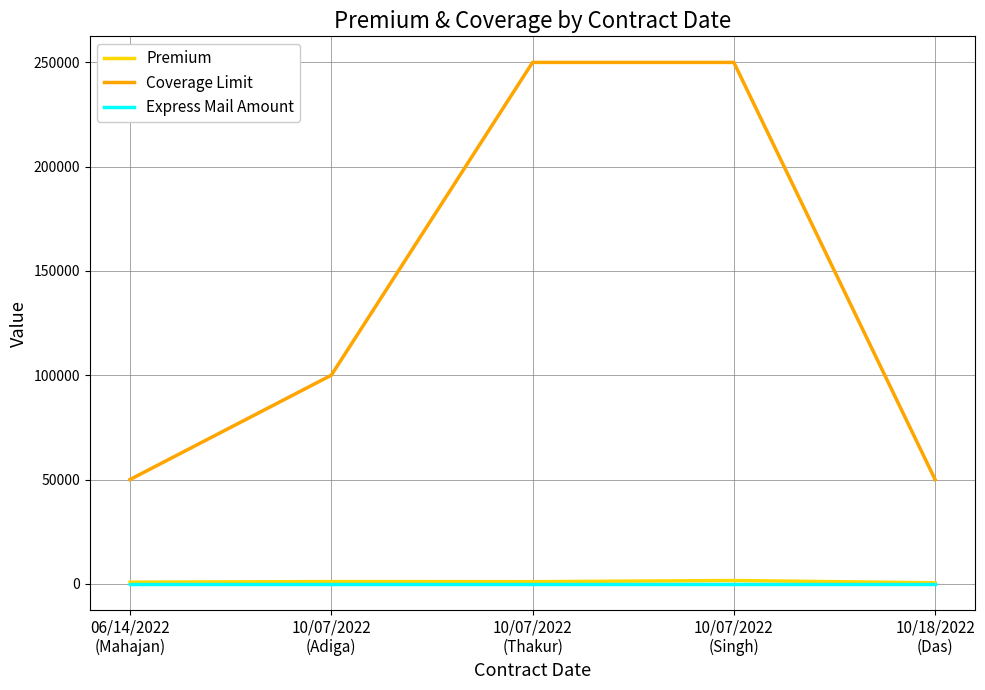

Which series has the widest spread of values?

Coverage Limit